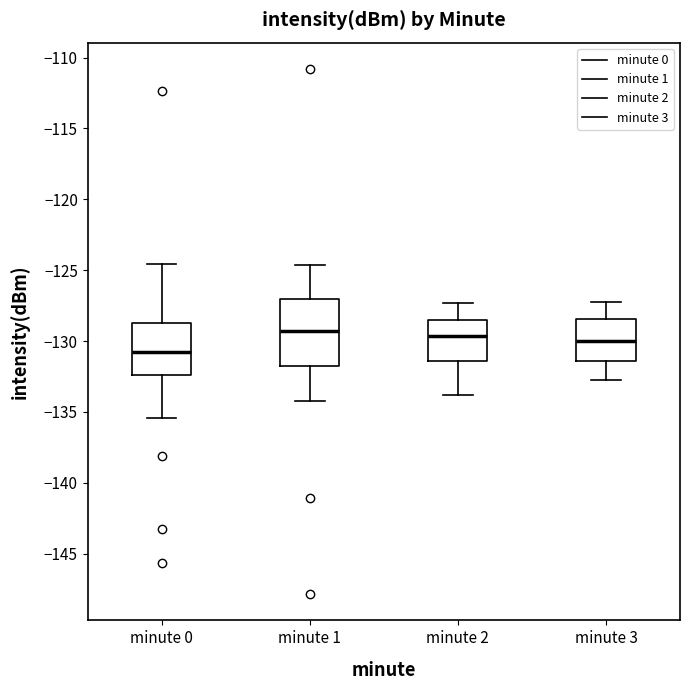

Which box is the tallest, from its lower edge to its upper edge?

minute 1